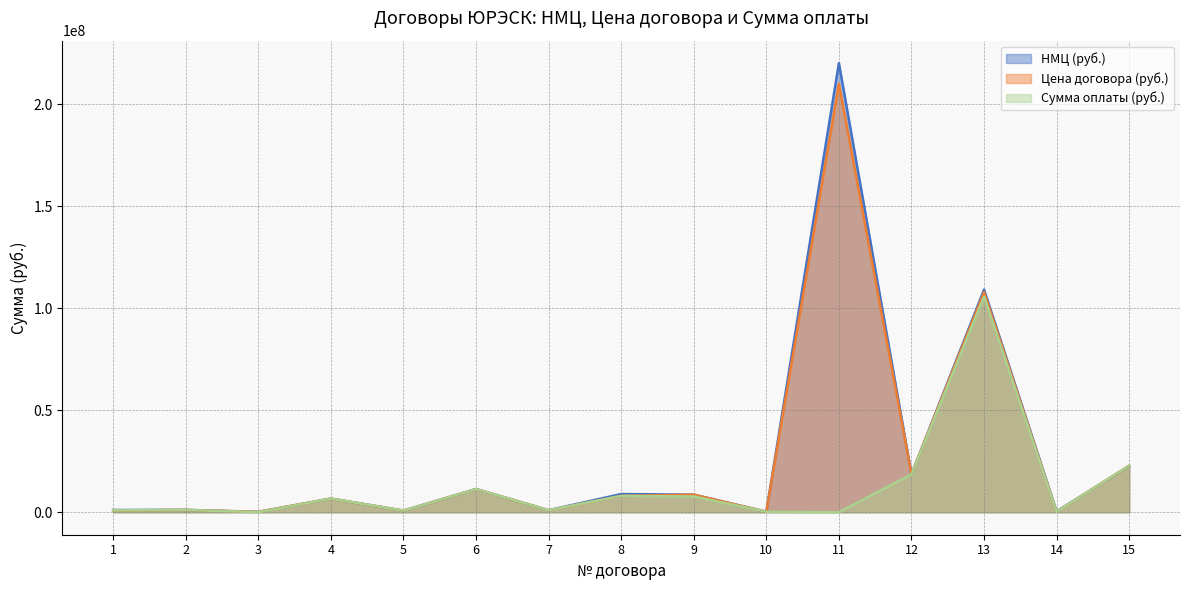

Which series has the widest spread of values?

НМЦ (руб.)